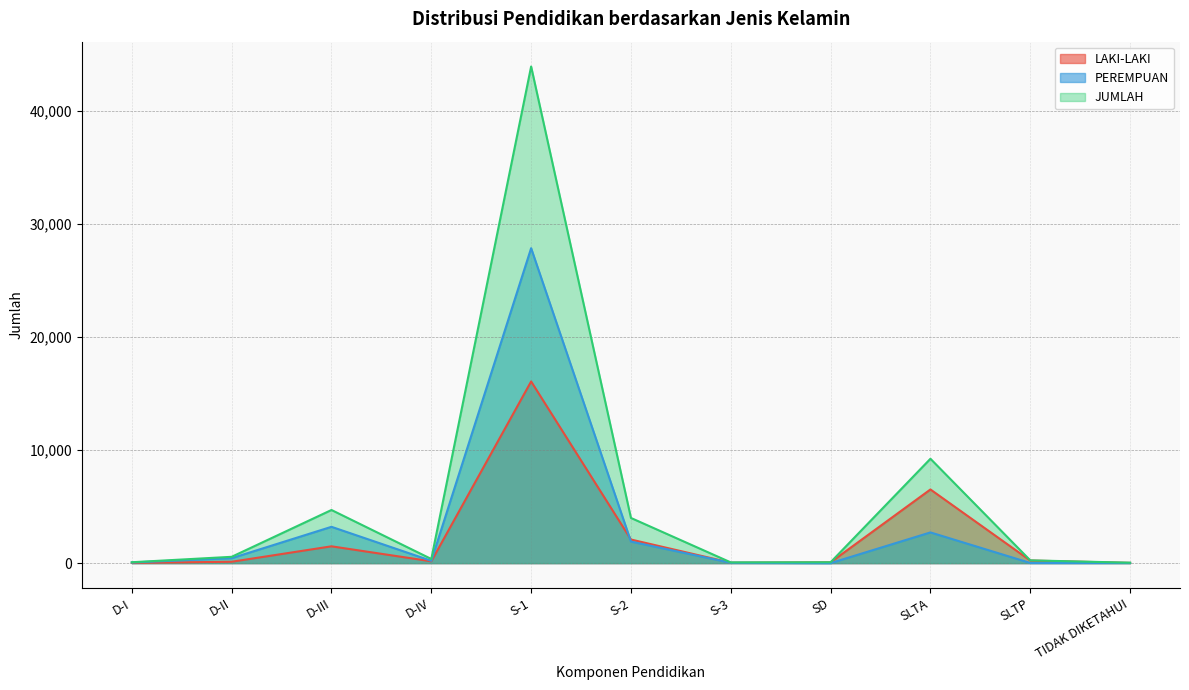

How many interior local peaks does the LAKI-LAKI series have?

3